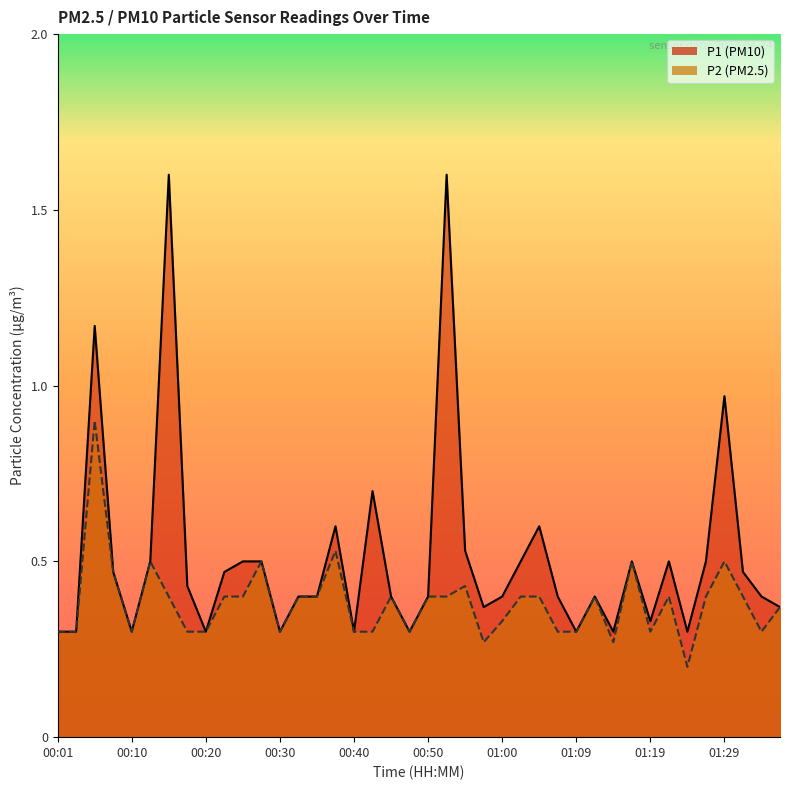

How many lines are shown in the chart?

2